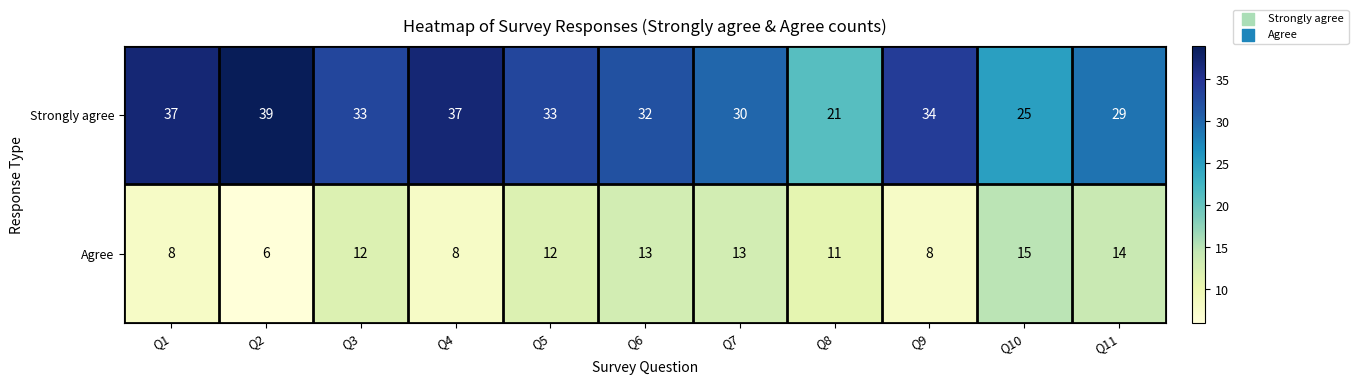

Rank the series by their average value, from highest to lowest.

Strongly agree, Agree